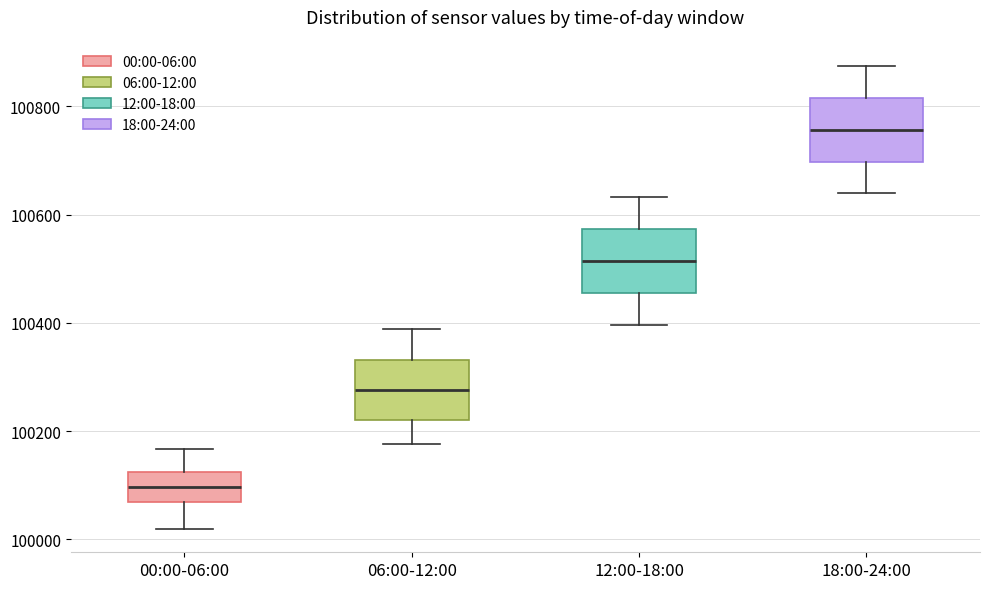

Reading left to right, transcribe this box plot: for each box, give where its median line is, the range the box spans, and where its two whiskers end, as read against the y-axis. The values are not printed on the chart, so give them approximately, as read against the axis.

00:00-06:00: median 100100, box 100060 to 100120, whiskers 100020 to 100160
06:00-12:00: median 100280, box 100220 to 100340, whiskers 100180 to 100380
12:00-18:00: median 100520, box 100460 to 100580, whiskers 100400 to 100640
18:00-24:00: median 100760, box 100700 to 100820, whiskers 100640 to 100880